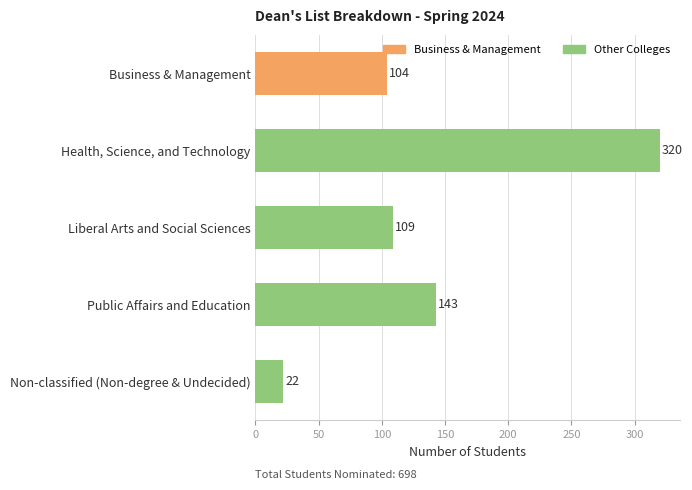

The value at Health, Science, and Technology is 481. True or false?

False